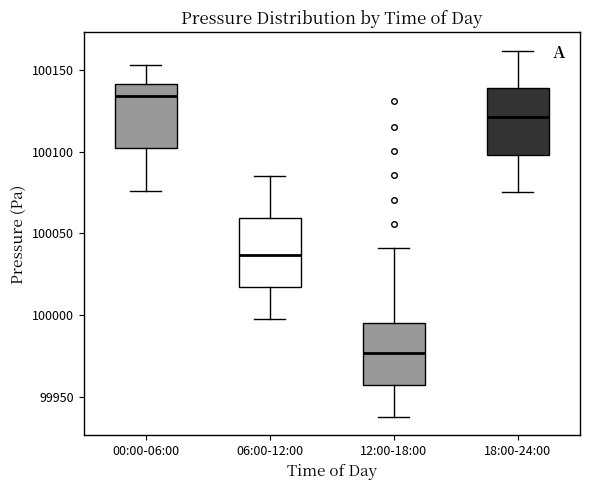

Reading left to right, transcribe this box plot: for each box, give where its median line is, the range the box spans, and where its two whiskers end, as read against the y-axis. The values are not printed on the chart, so give them approximately, as read against the axis.

00:00-06:00: median 100135, box 100100 to 100140, whiskers 100075 to 100155
06:00-12:00: median 100035, box 100015 to 100060, whiskers 100000 to 100085
12:00-18:00: median 99975, box 99955 to 99995, whiskers 99940 to 100040
18:00-24:00: median 100120, box 100100 to 100140, whiskers 100075 to 100160